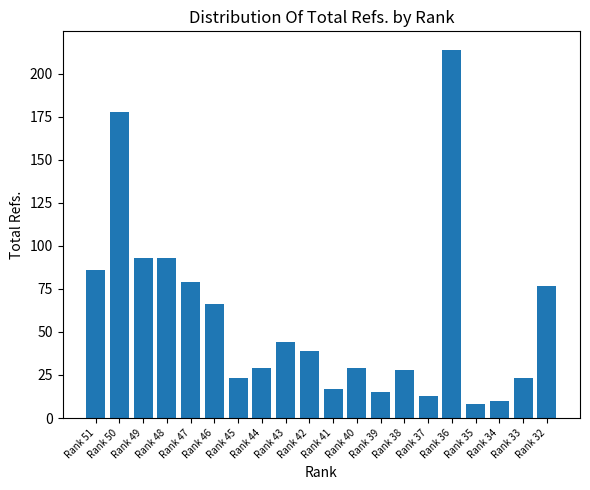

The value at Rank 43 is 70. True or false?

False